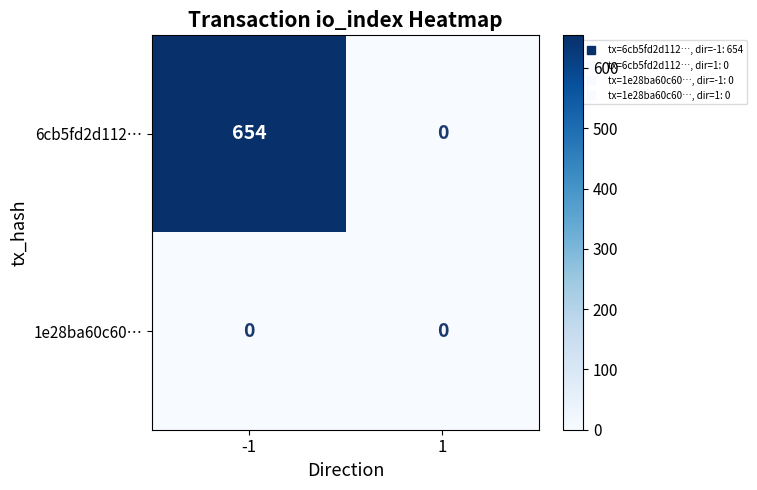

Count the number of categories in the chart.

2